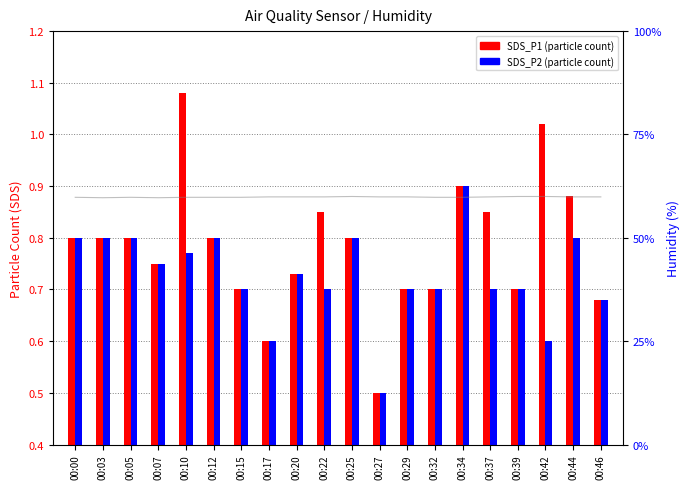

What is the difference between the second highest and second lowest values in the SDS_P1 (particle count) series?

0.4